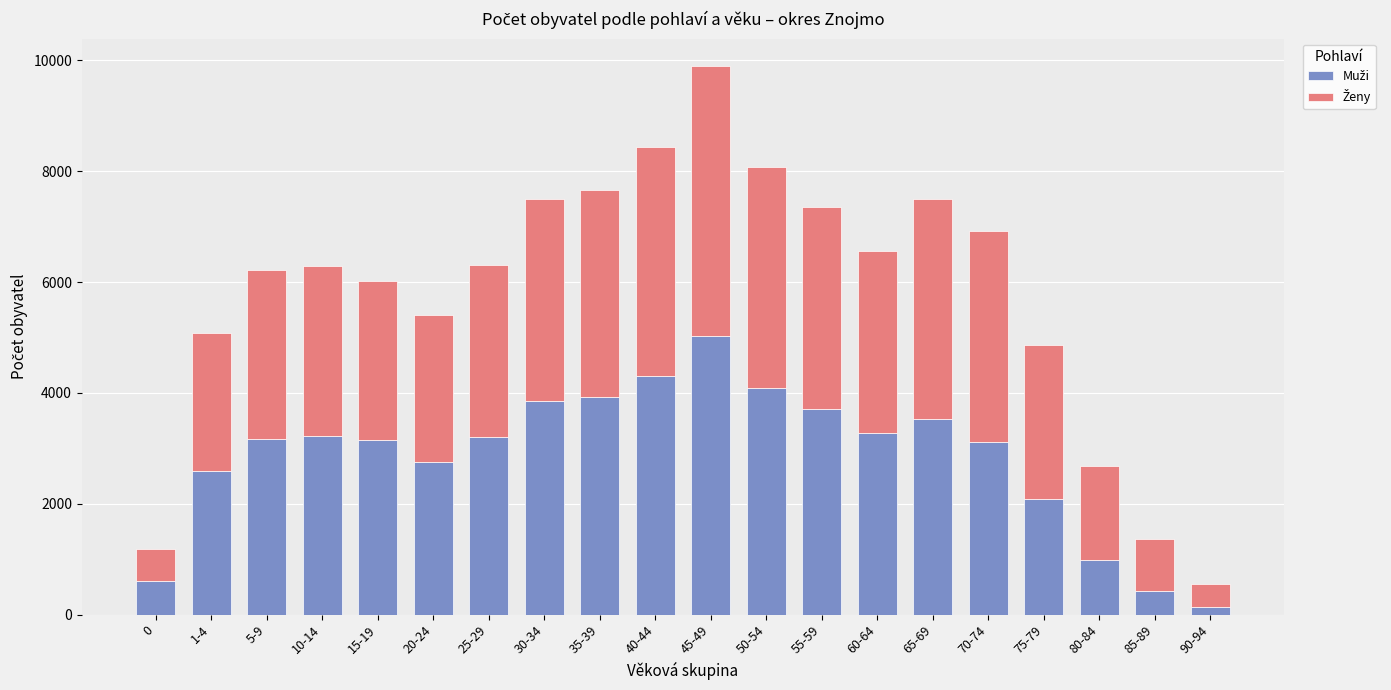

At which category is the sum across all series the highest?

45-49